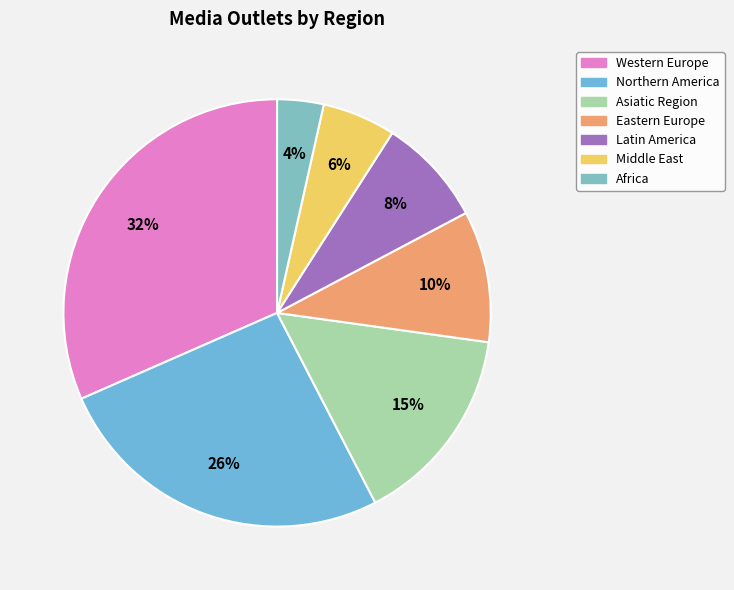

True or false: Asiatic Region accounts for 26% of the total.

False